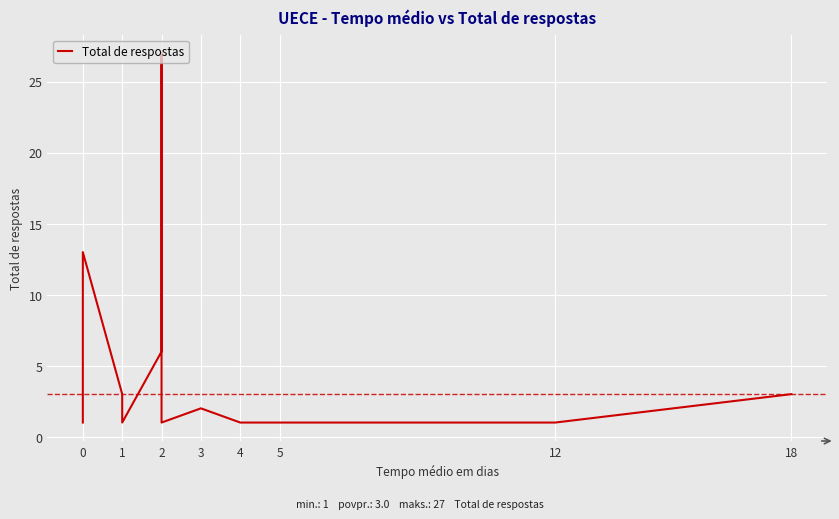

How many categories are shown in the chart?

24